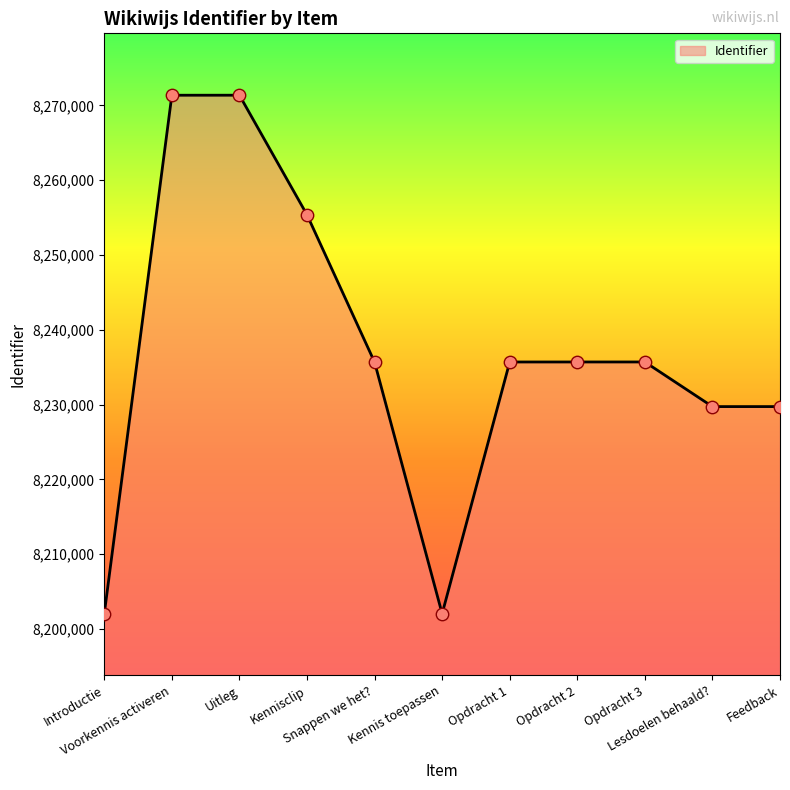

Approximately how many times larger is the value at Voorkennis activeren compared to Feedback?

1.0